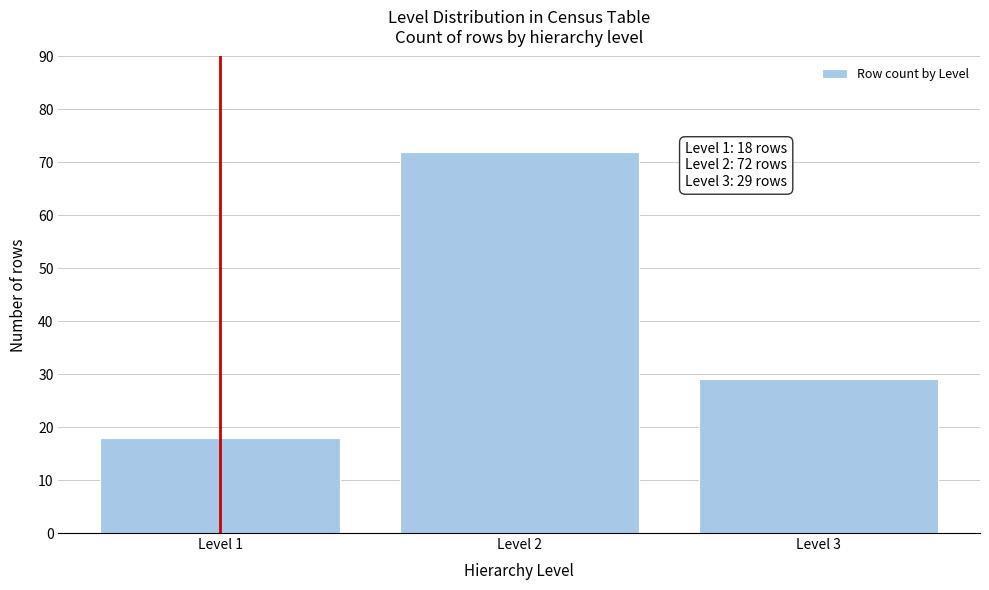

Reading left to right, list all the values displayed in this chart.

18	72	29